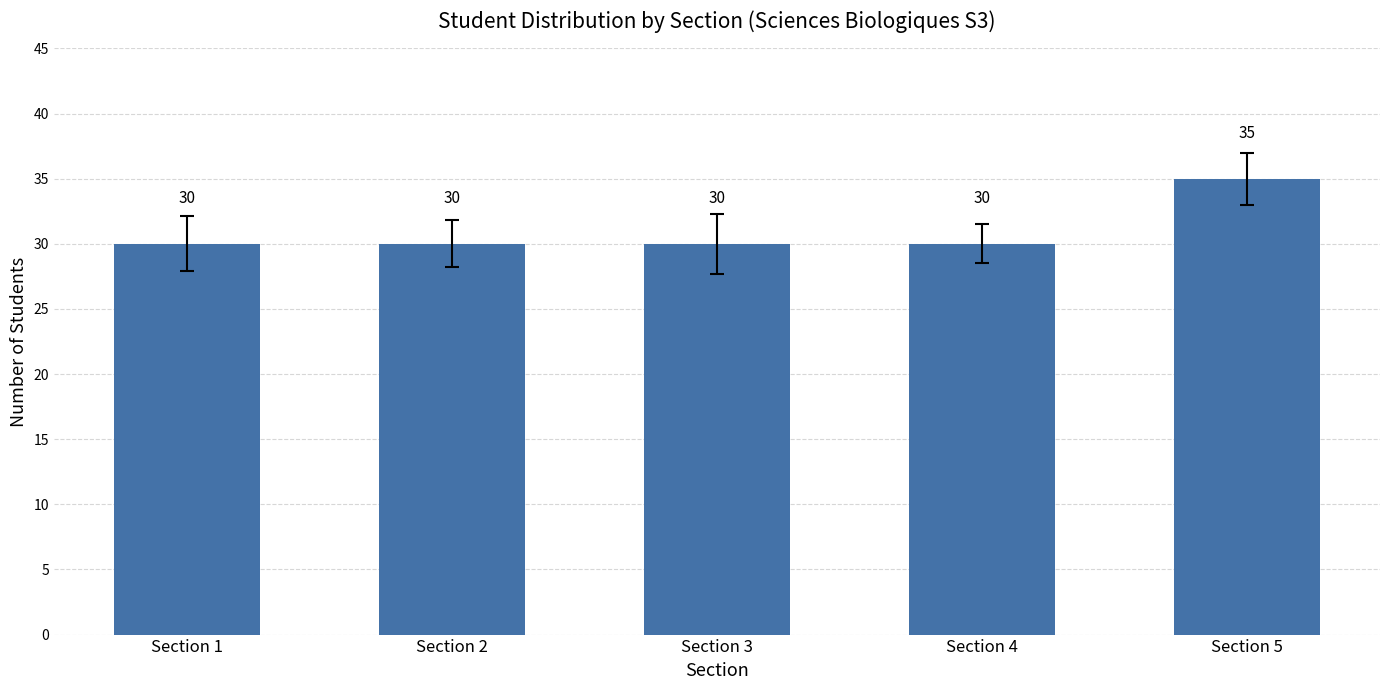

True or false: the data shows 35 at Section 5.

True